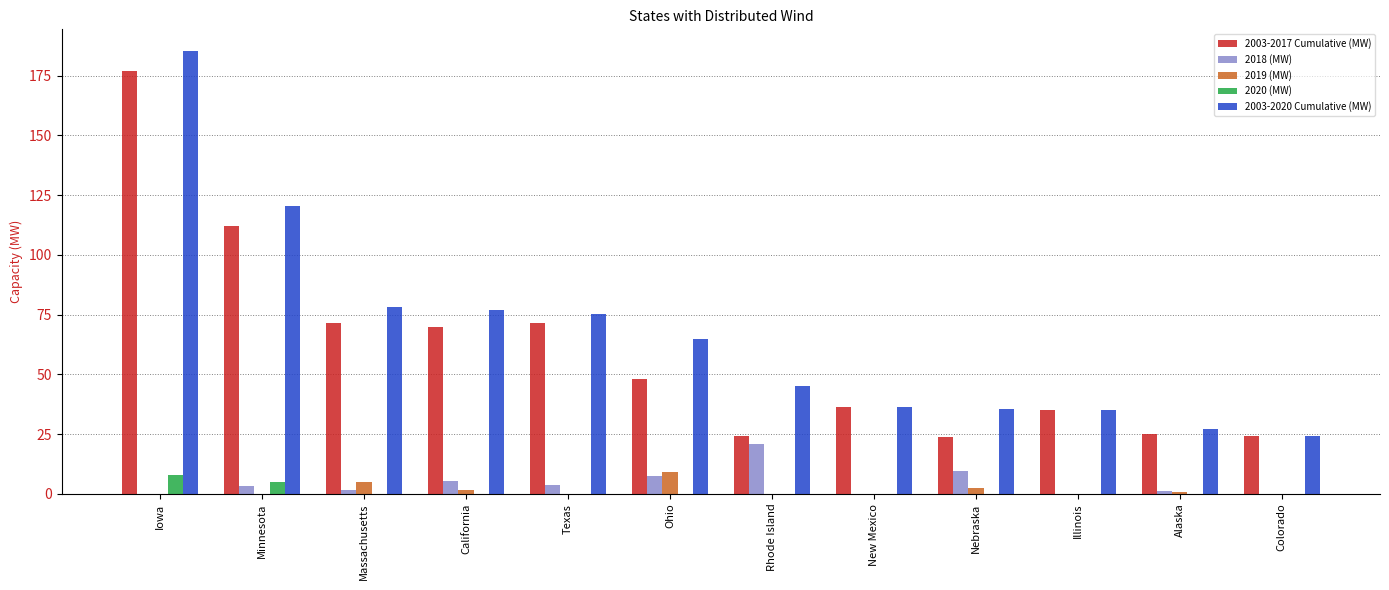

Is it true that 2003-2020 Cumulative (MW) equals 34.9 at Illinois?

True